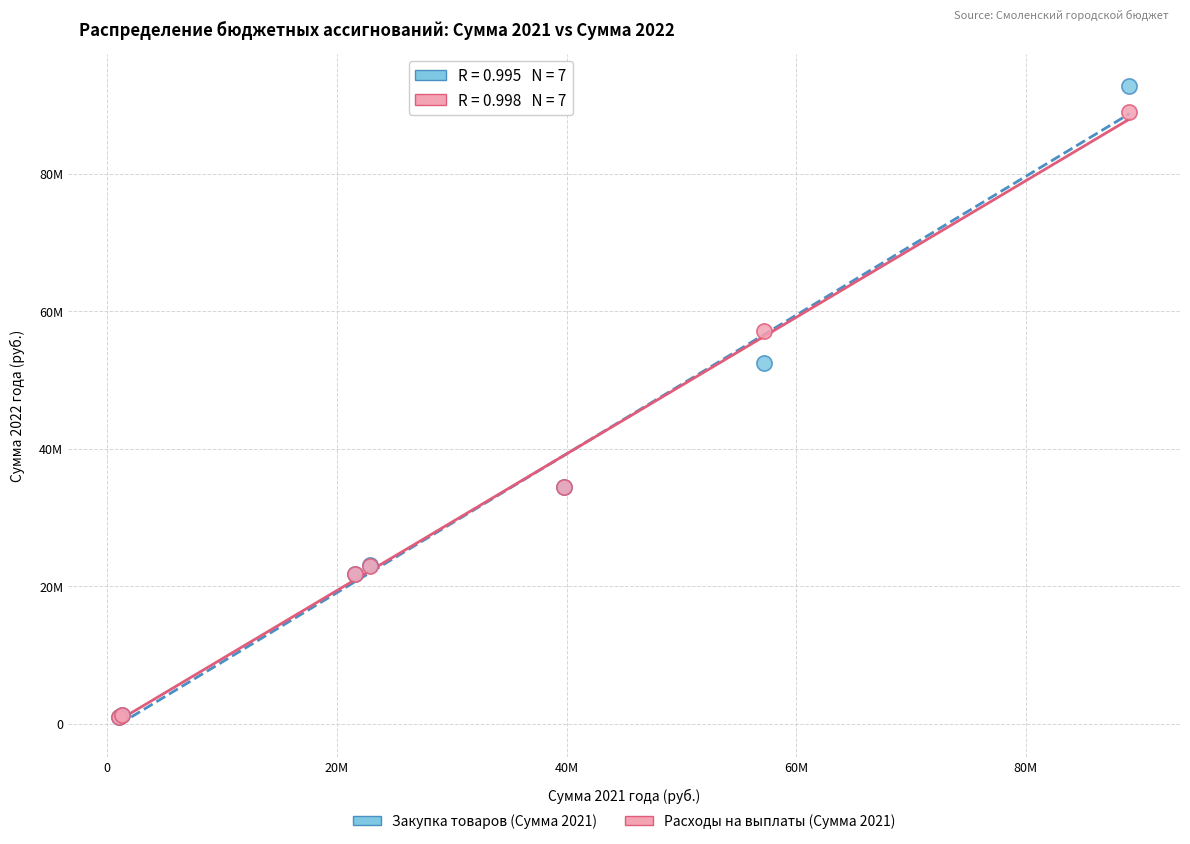

What are all the series names shown in the legend?

Закупка товаров (Сумма 2021), Расходы на выплаты (Сумма 2021)